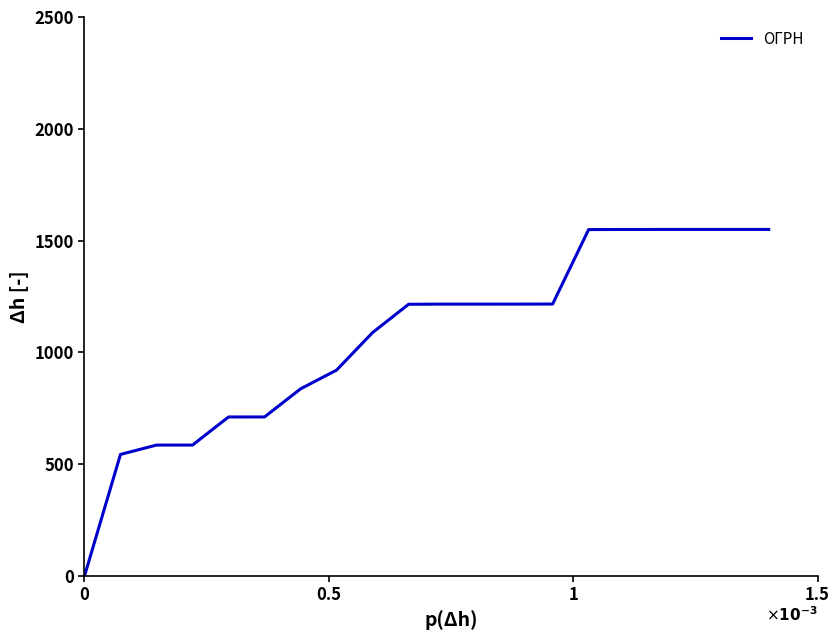

What is the greatest value displayed?

1550.0